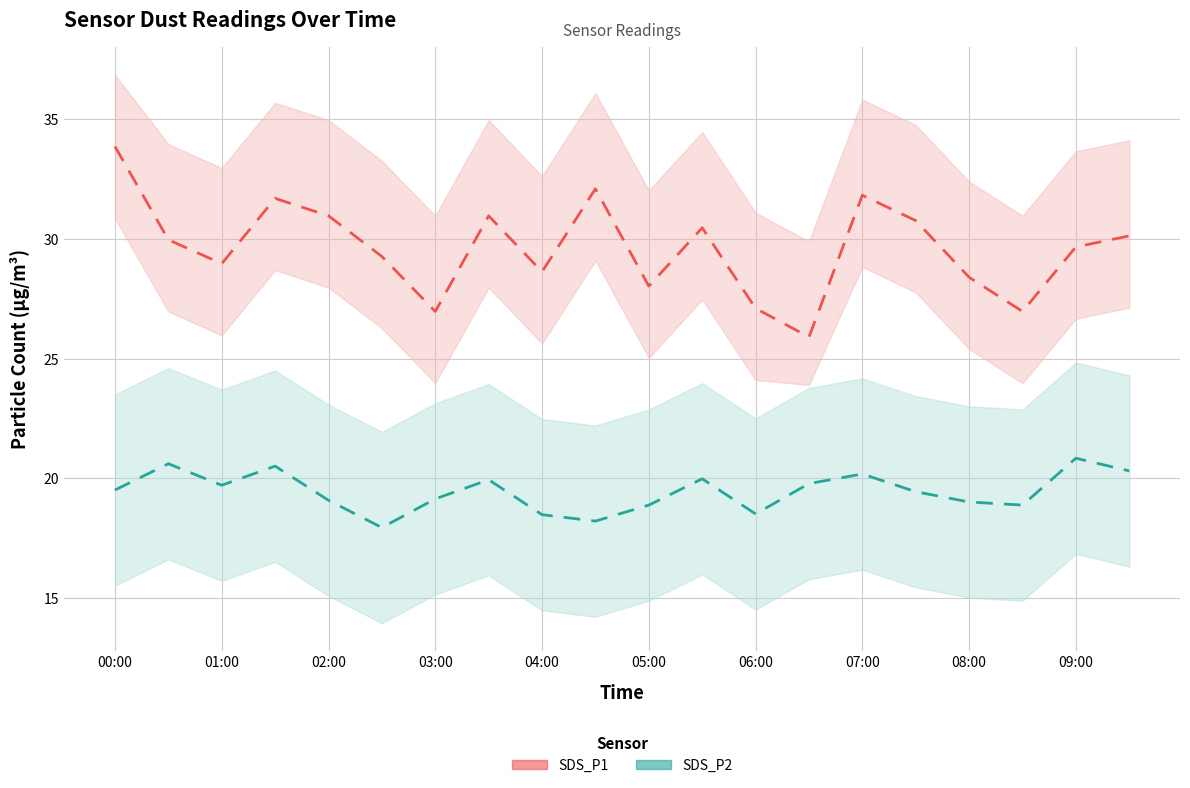

Reading left to right, list all the values displayed in this chart.

SDS_P2: 19.5	20.6	19.7	20.5	19.1	17.9	19.1	19.9	18.5	18.2	18.9	20.0	18.5	19.8	20.2	19.4	19.0	18.9	20.8	20.3
SDS_P1: 33.9	30.0	29.0	31.7	31.0	29.3	27.0	31.0	28.6	32.1	28.0	30.5	27.1	25.9	31.8	30.8	28.4	27.0	29.7	30.1